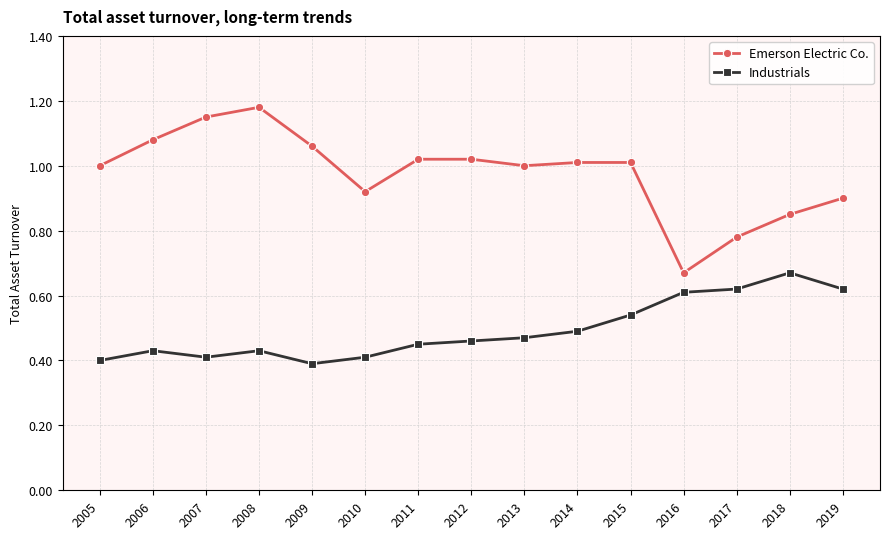

Where is the first local maximum for Emerson Electric Co.?

2008